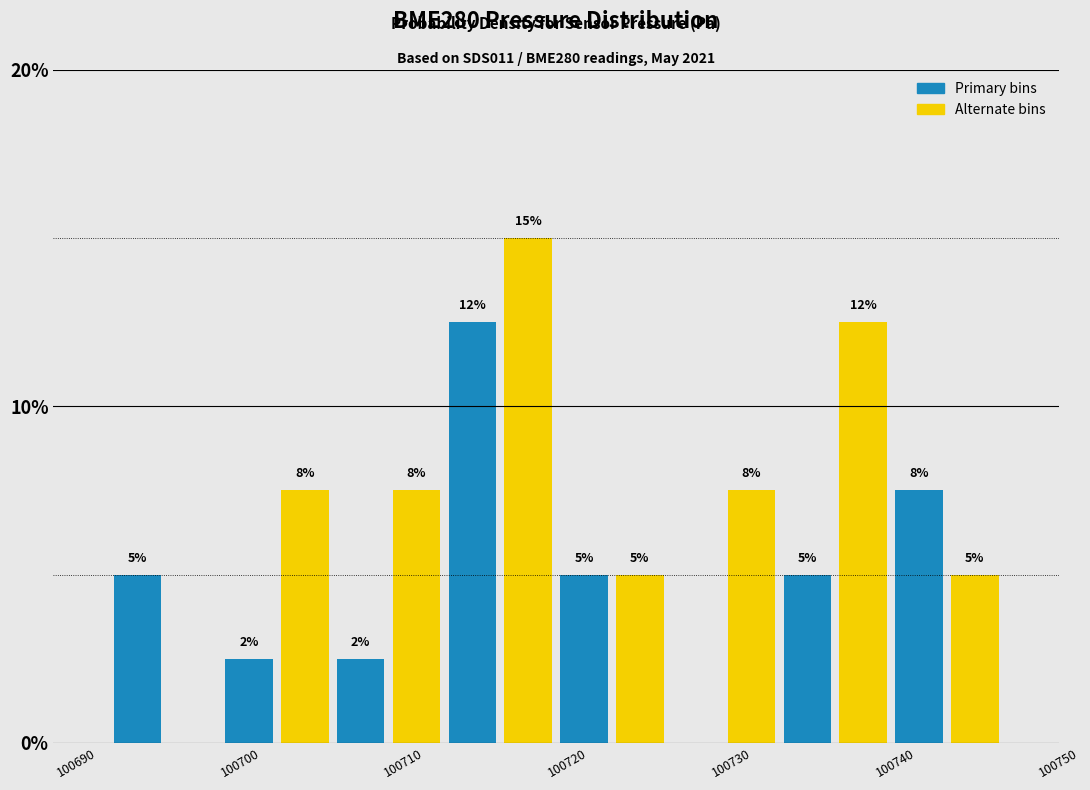

Read against the x-axis, roughly where is the centre of the tallest bar?

100718